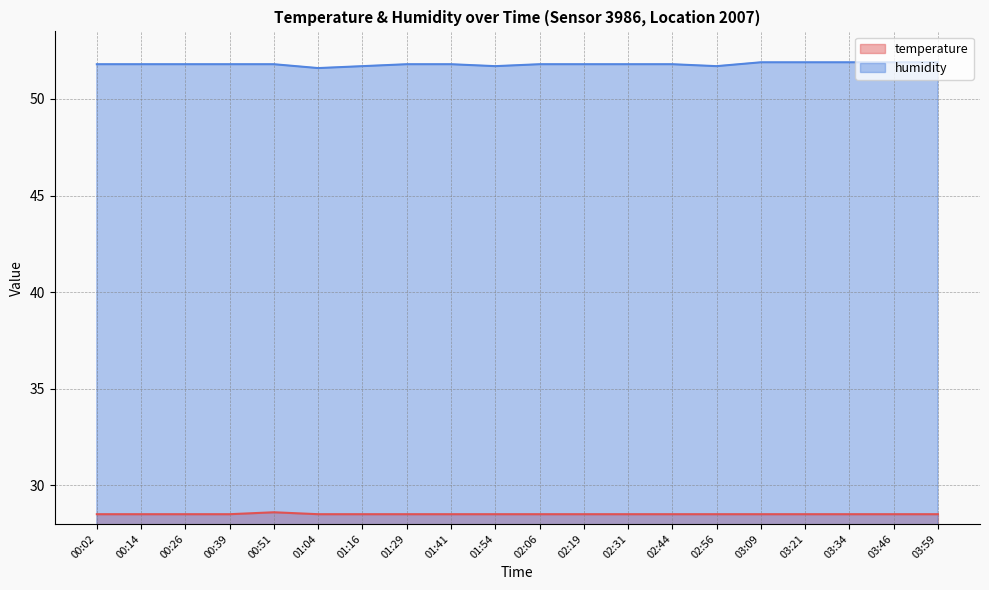

Is the value of temperature at 01:41 greater than the value of humidity at 01:04?

No